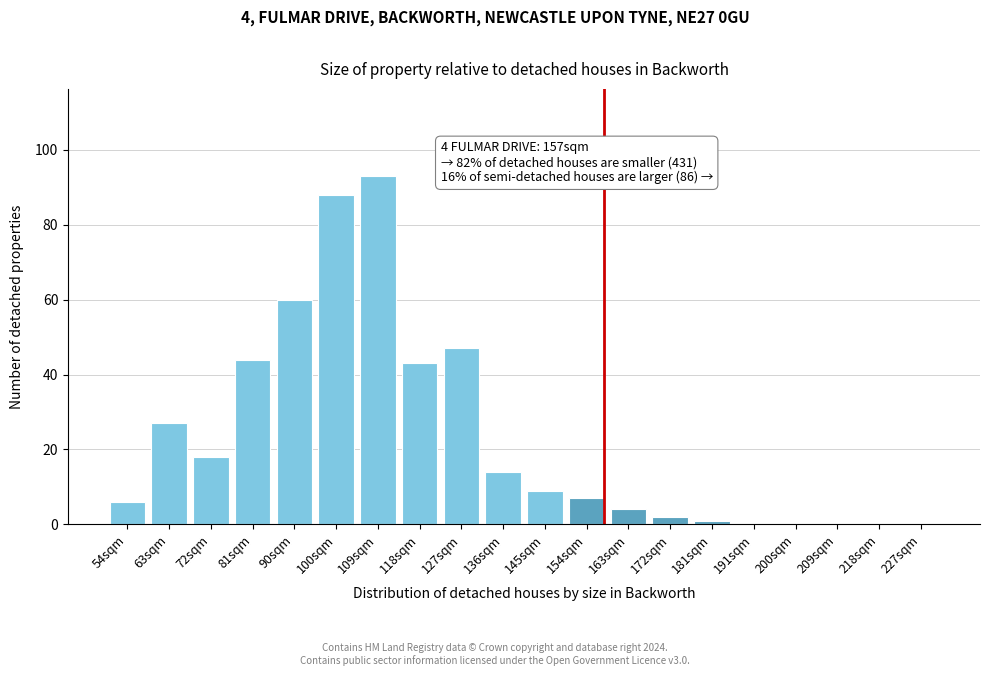

Reading right to left, extract all data points from this chart.

227sqm=0	218sqm=0	209sqm=0	200sqm=0	191sqm=0	181sqm=1	172sqm=2	163sqm=4	154sqm=7	145sqm=9	136sqm=14	127sqm=47	118sqm=43	109sqm=93	100sqm=88	90sqm=60	81sqm=44	72sqm=18	63sqm=27	54sqm=6